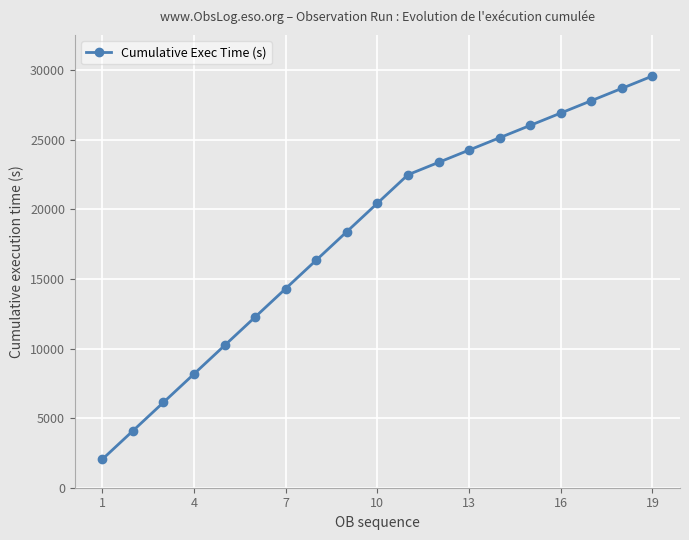

True or false: there are more than 1 points higher than both neighbors.

False